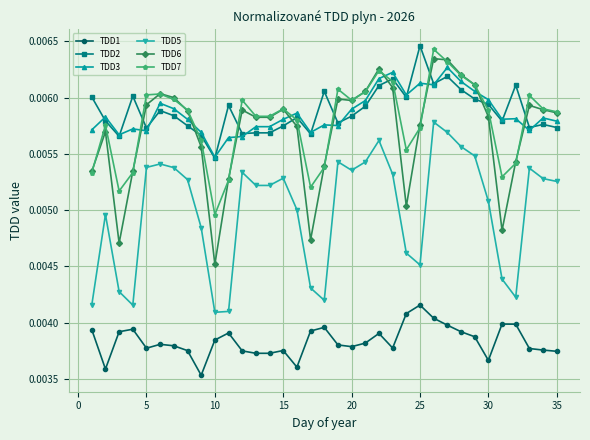

True or false: TDD1 and TDD5 cross at least once.

False